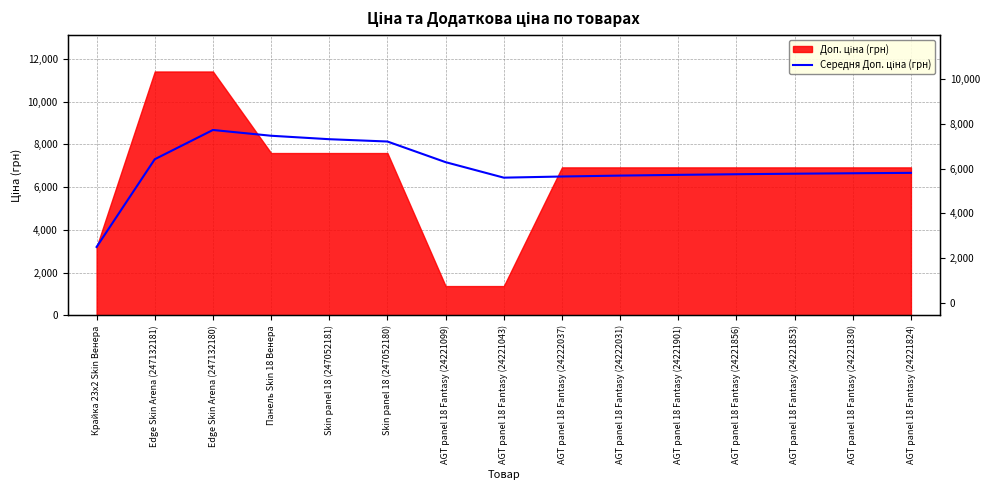

How many lines are shown in the chart?

1